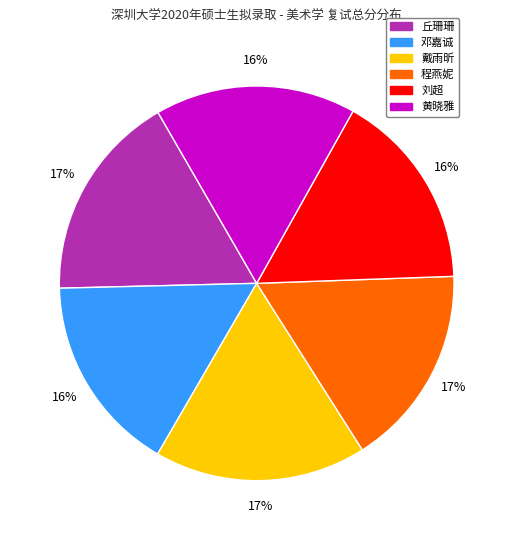

To the nearest percent, what is the average slice percentage?

17%